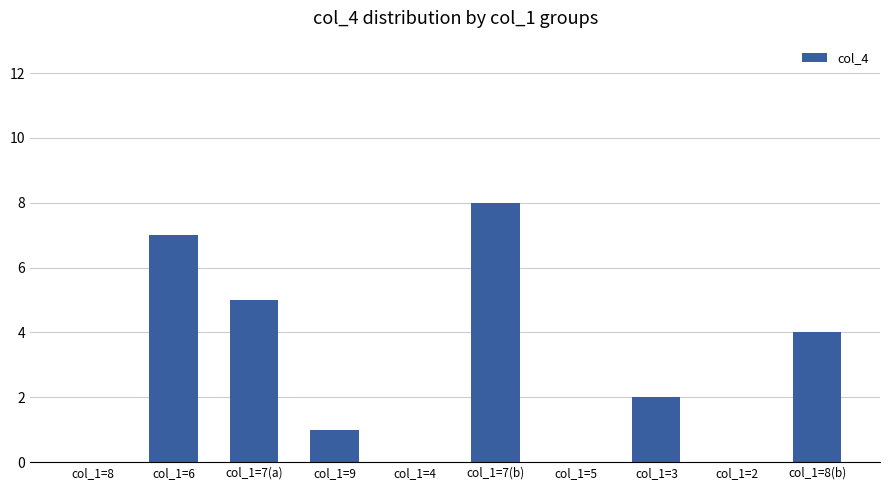

Which has a higher value, col_1=6 or col_1=7(a)?

col_1=6